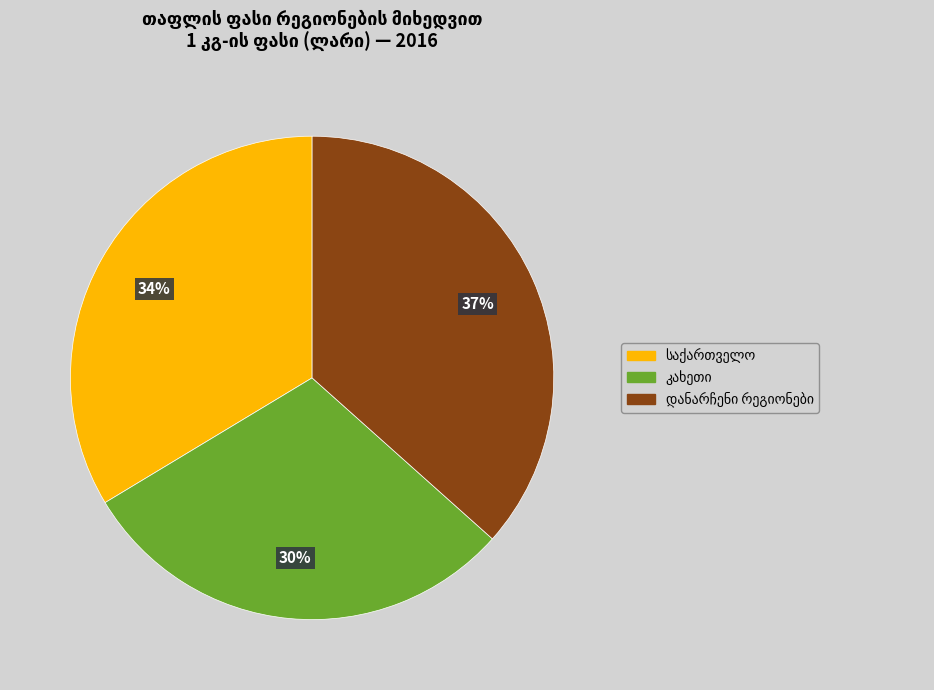

Does any single category account for the majority?

No